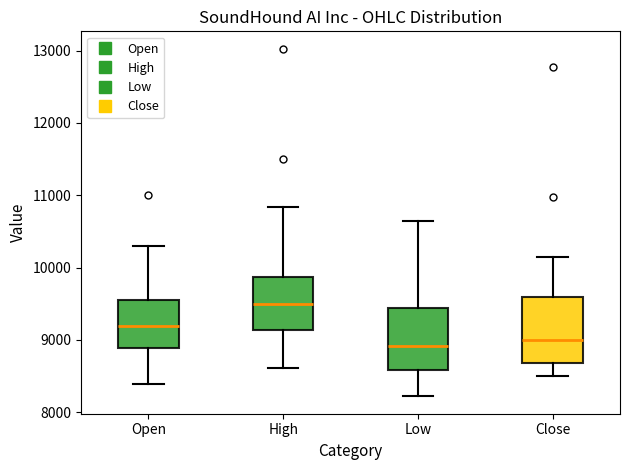

Reading left to right, read every box against the y-axis: the position of its median line, the range the box covers, and the ends of its whiskers. The values are not printed on the chart, so give them approximately, as read against the axis.

Open: median 9200, box 8900 to 9600, whiskers 8400 to 10300
High: median 9500, box 9100 to 9900, whiskers 8600 to 10800
Low: median 8900, box 8600 to 9400, whiskers 8200 to 10700
Close: median 9000, box 8700 to 9600, whiskers 8500 to 10100